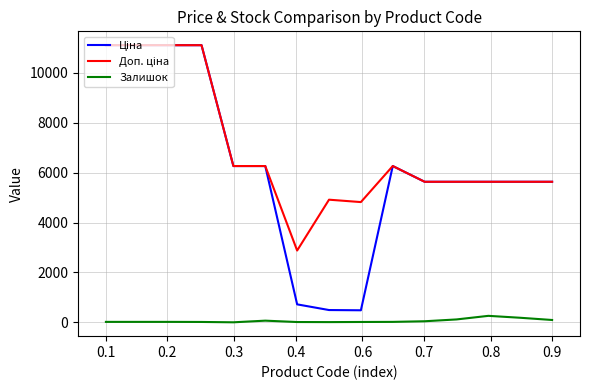

What is the highest value of the Залишок series?

259.0